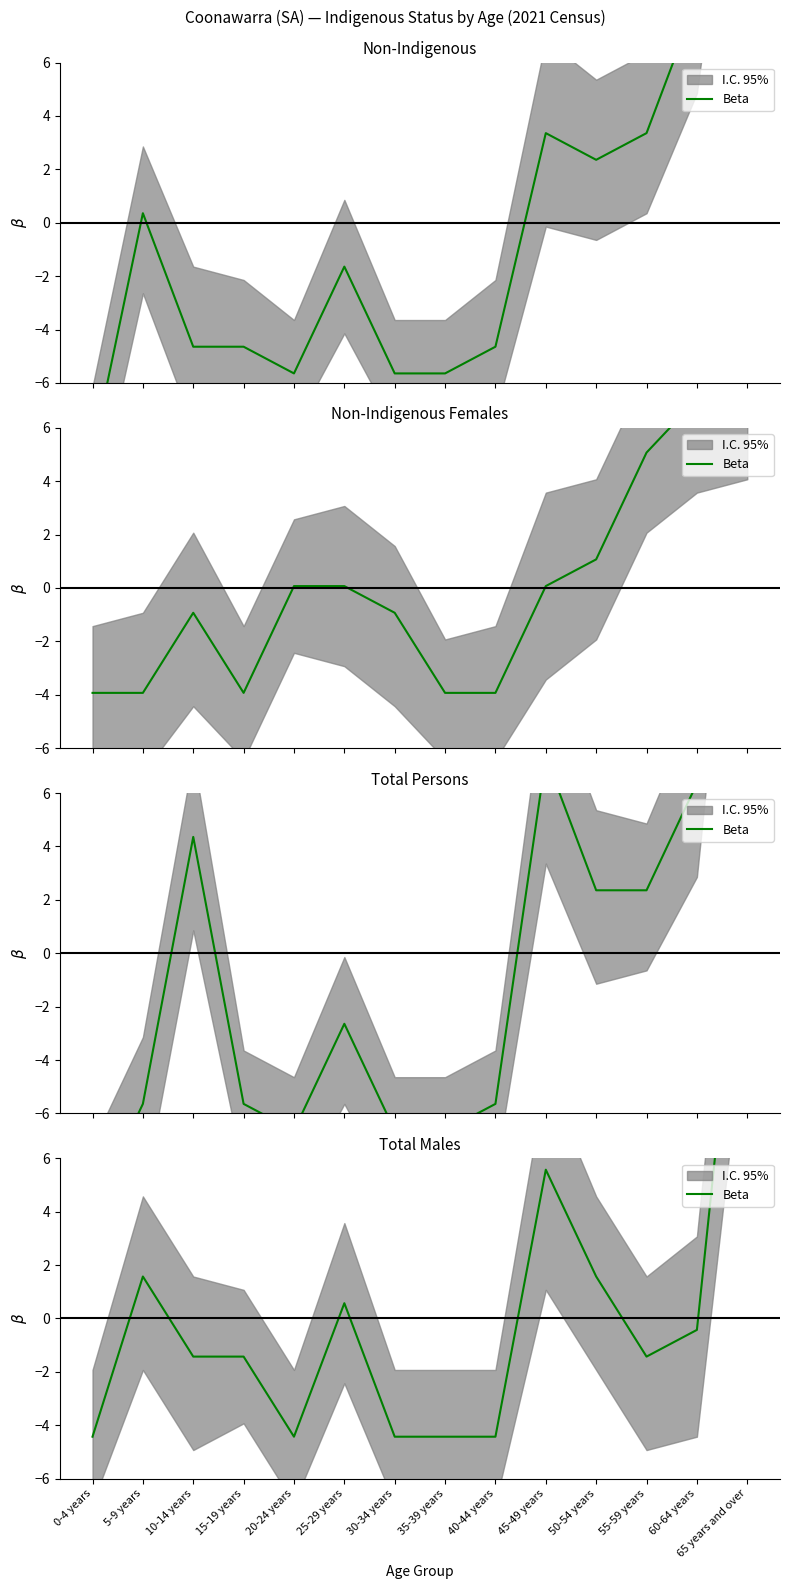

Reading left to right, list all the values displayed in this chart.

0-4 years=-4.4	5-9 years=1.6	10-14 years=-1.4	15-19 years=-1.4	20-24 years=-4.4	25-29 years=0.6	30-34 years=-4.4	35-39 years=-4.4	40-44 years=-4.4	45-49 years=5.6	50-54 years=1.6	55-59 years=-1.4	60-64 years=-0.4	65 years and over=17.6